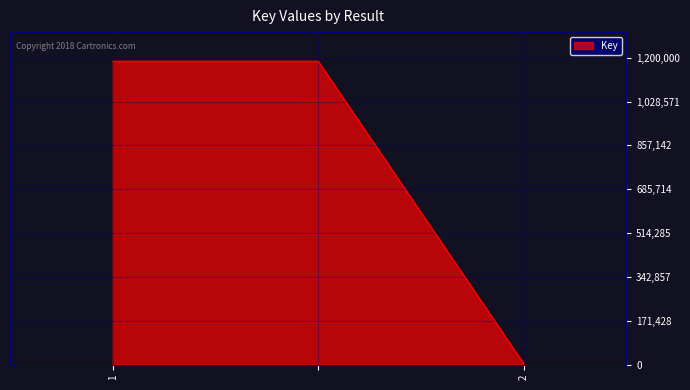

What is the difference between the maximum and minimum values?

1181684